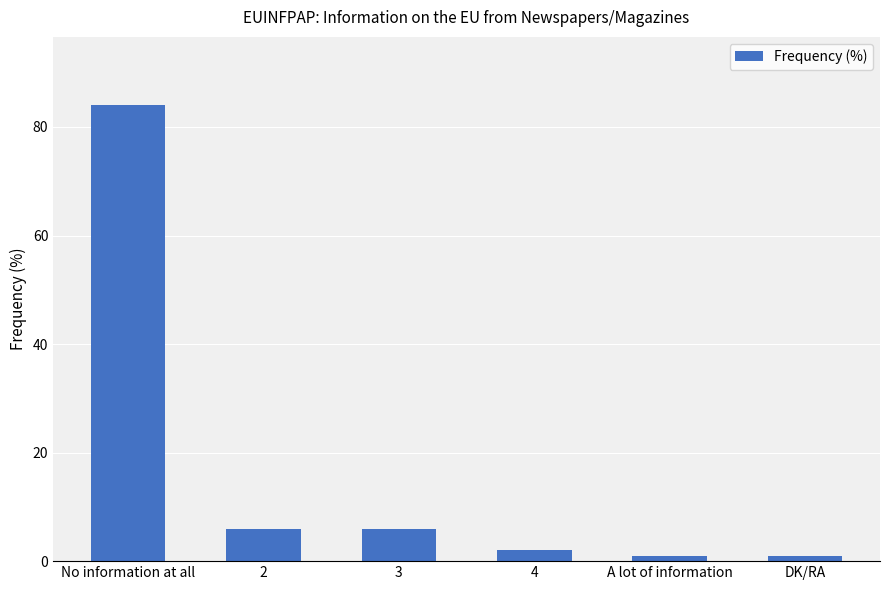

What is the approximate value at No information at all?

84